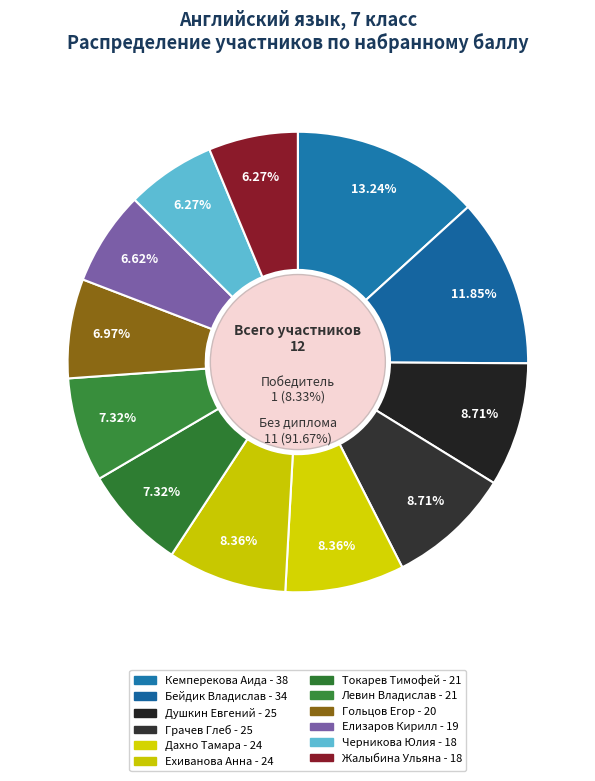

Combined, do Душкин Евгений and Елизаров Кирилл account for over 50%?

No